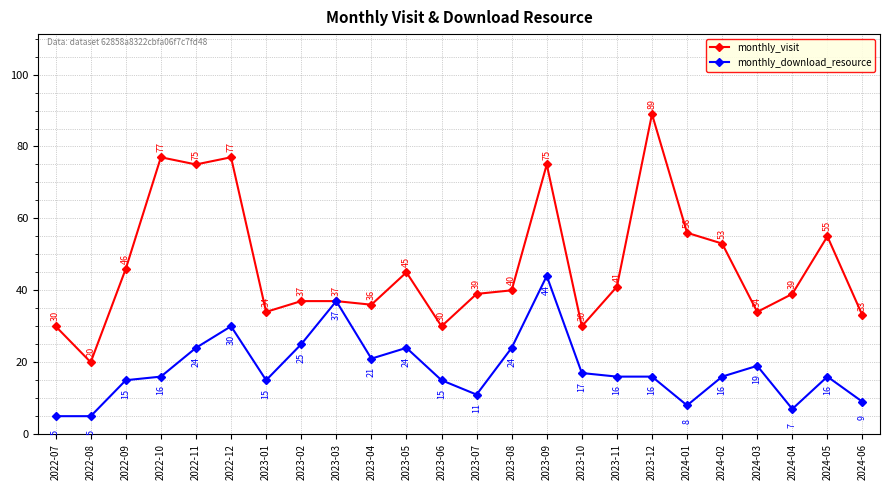

Read the monthly_download_resource value at 2023-06.

15